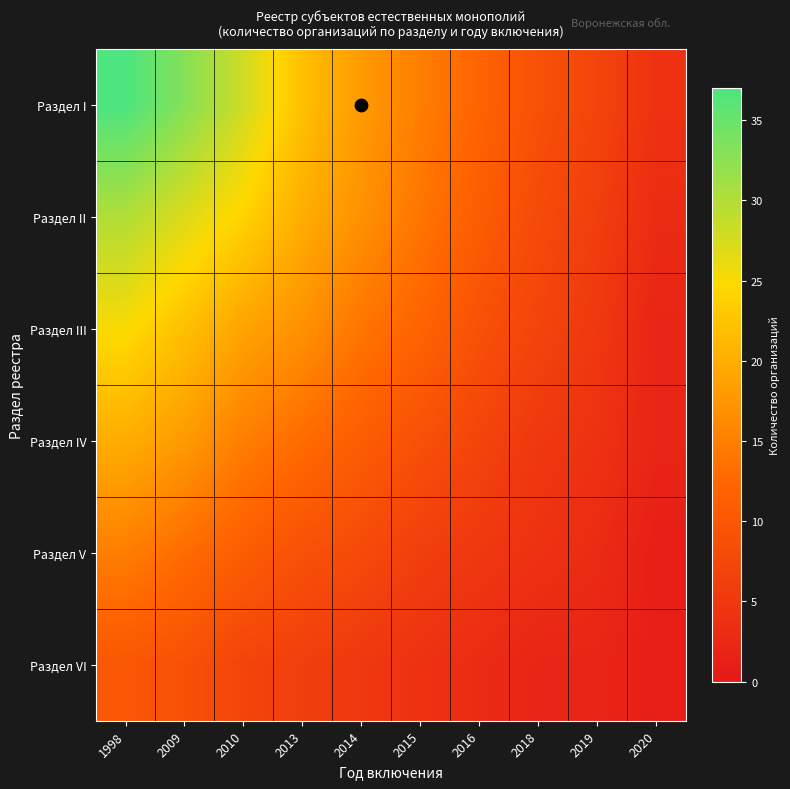

Count the number of data series in this chart.

6